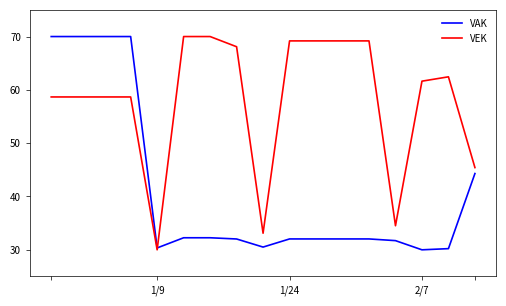

What are all the series names shown in the legend?

VAK, VEK